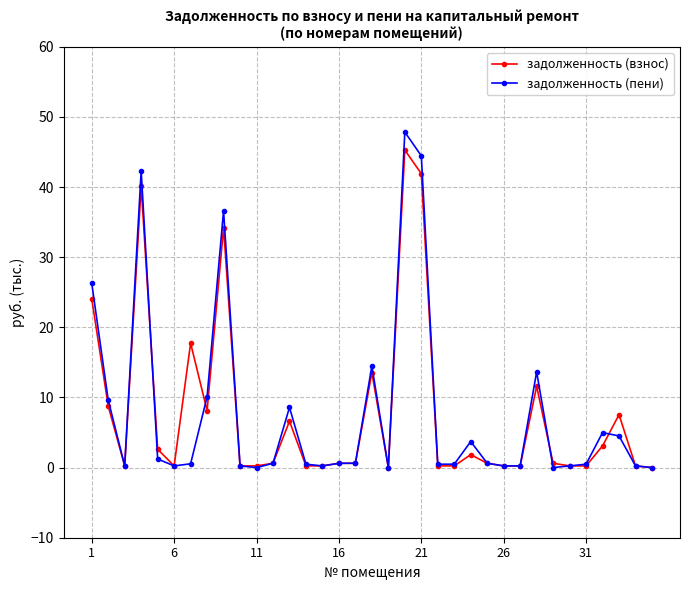

Which series has the largest range (max minus min)?

задолженность (пени)